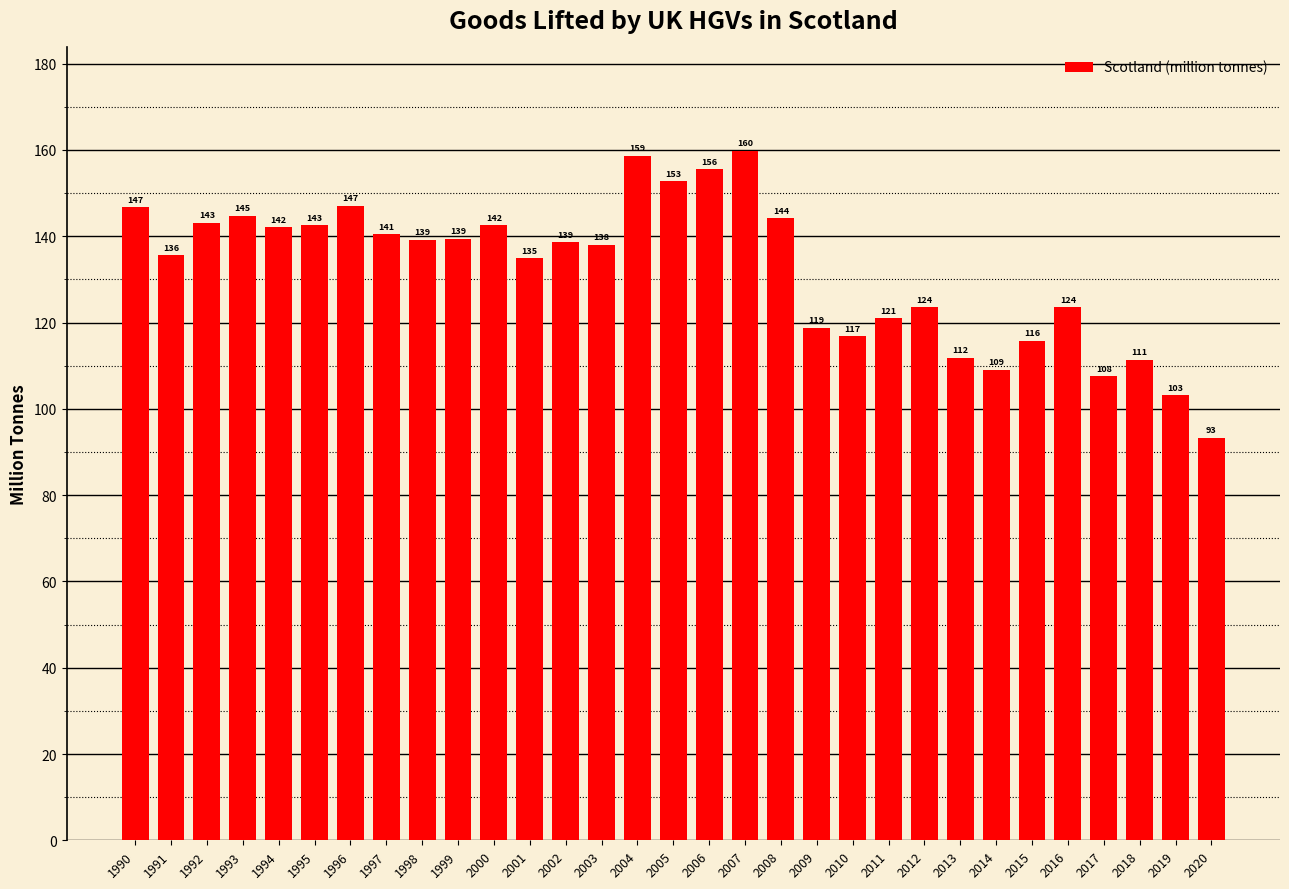

Which category has the highest value across all series?

2007